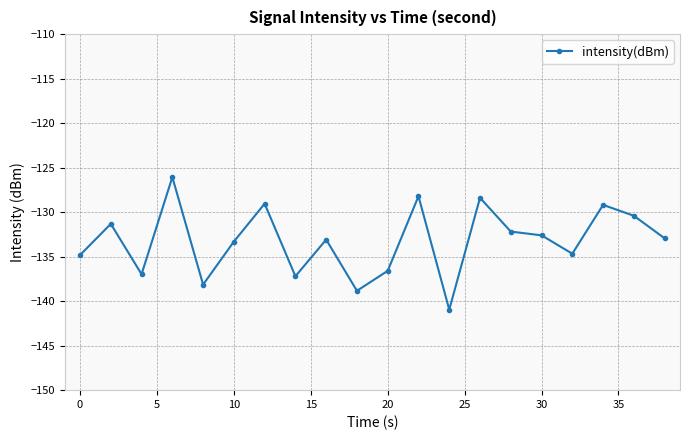

True or false: the data has more than 2 interior local peaks.

True